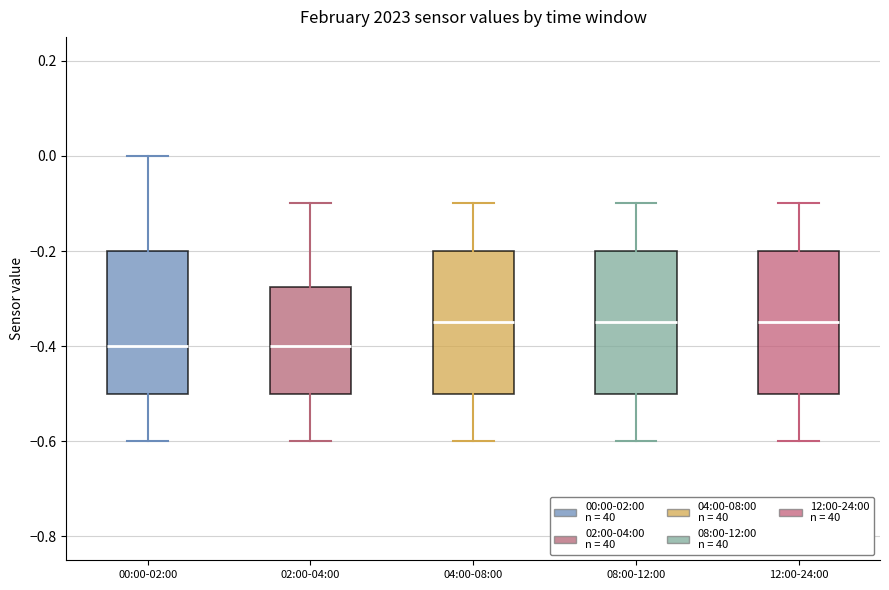

Reading left to right, transcribe this box plot: for each box, give where its median line is, the range the box spans, and where its two whiskers end, as read against the y-axis. The values are not printed on the chart, so give them approximately, as read against the axis.

00:00-02:00: median -0.40, box -0.50 to -0.20, whiskers -0.60 to 0.00
02:00-04:00: median -0.40, box -0.50 to -0.28, whiskers -0.60 to -0.10
04:00-08:00: median -0.34, box -0.50 to -0.20, whiskers -0.60 to -0.10
08:00-12:00: median -0.34, box -0.50 to -0.20, whiskers -0.60 to -0.10
12:00-24:00: median -0.34, box -0.50 to -0.20, whiskers -0.60 to -0.10